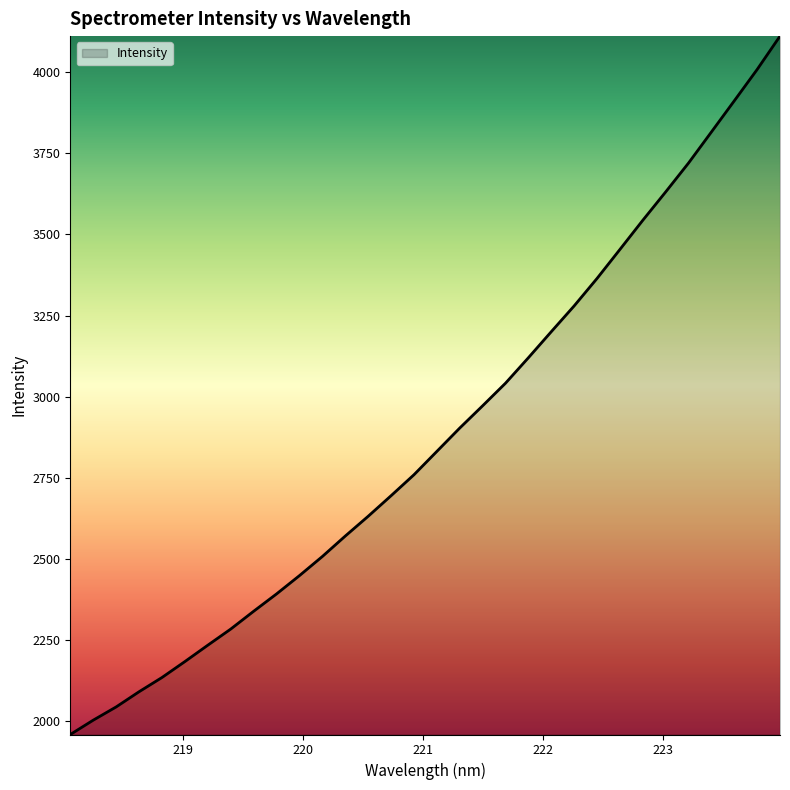

True or false: the data has more than 0 interior local peaks.

False